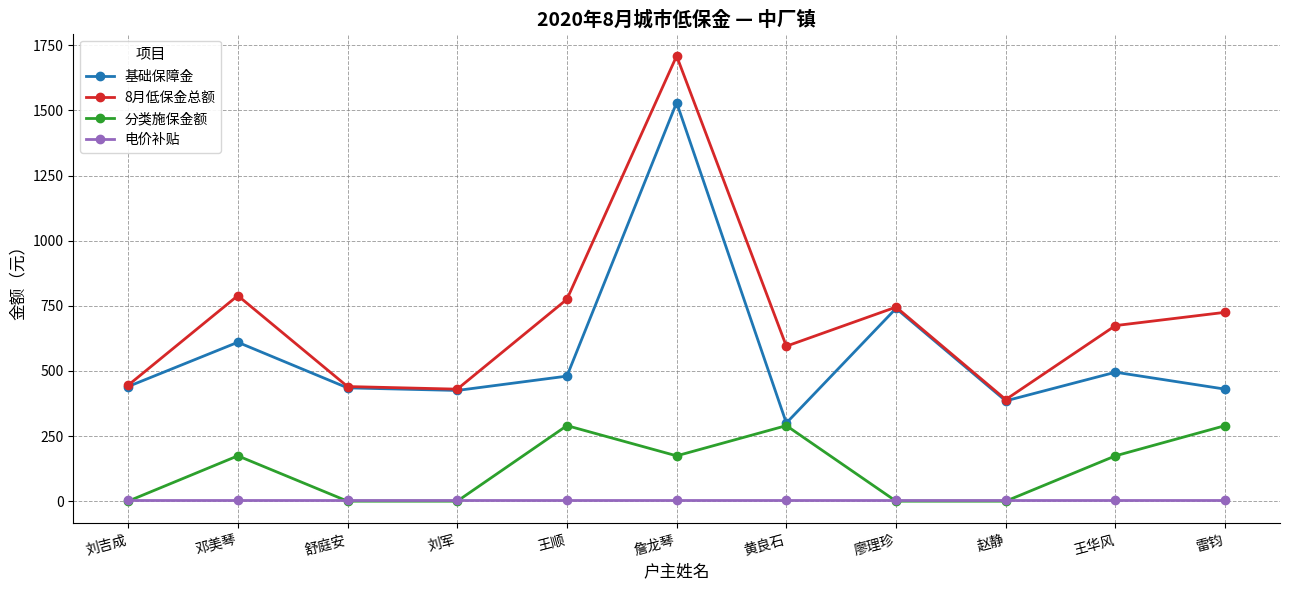

True or false: 8月低保金总额 and 电价补贴 cross at least once.

False